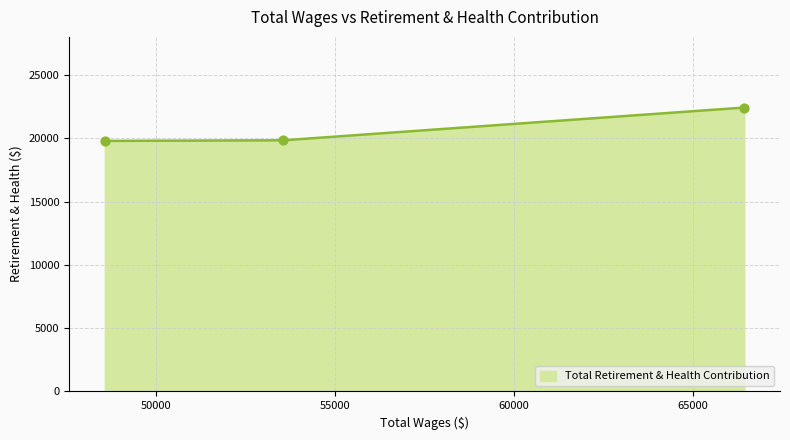

Which has a higher value, 53543.0 or 48565.0?

53543.0